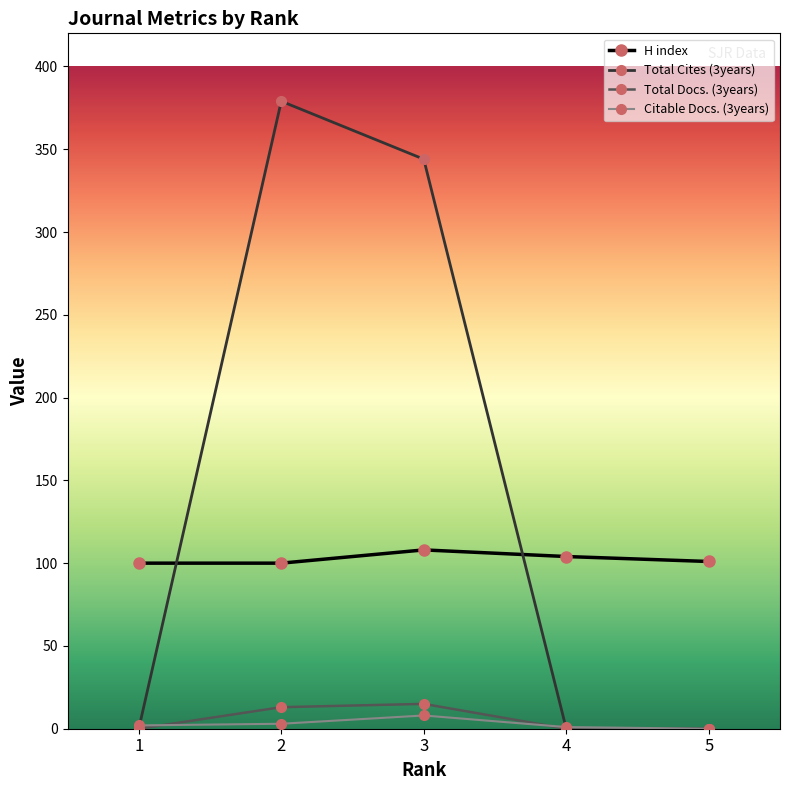

What is the greatest value displayed?

379